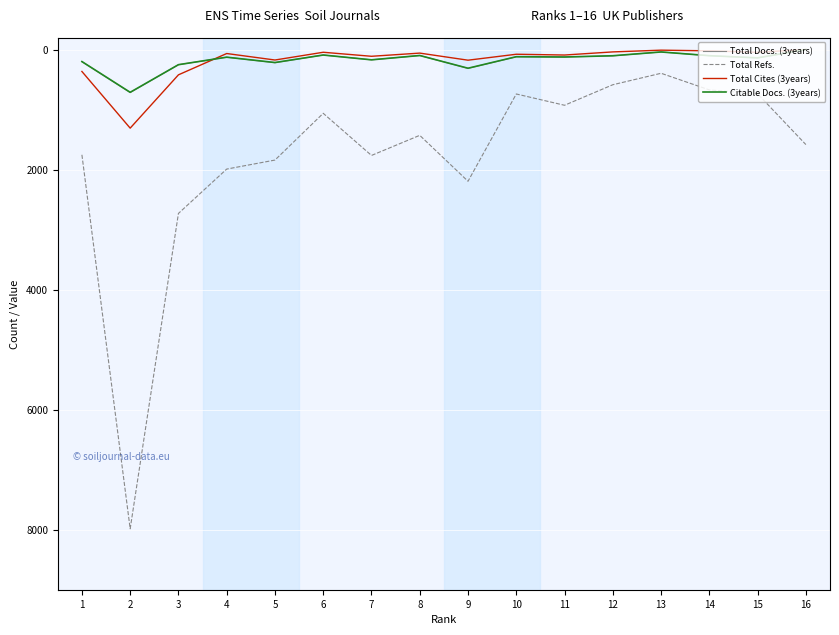

True or false: Total Refs. and Citable Docs. (3years) intersect in this chart.

False